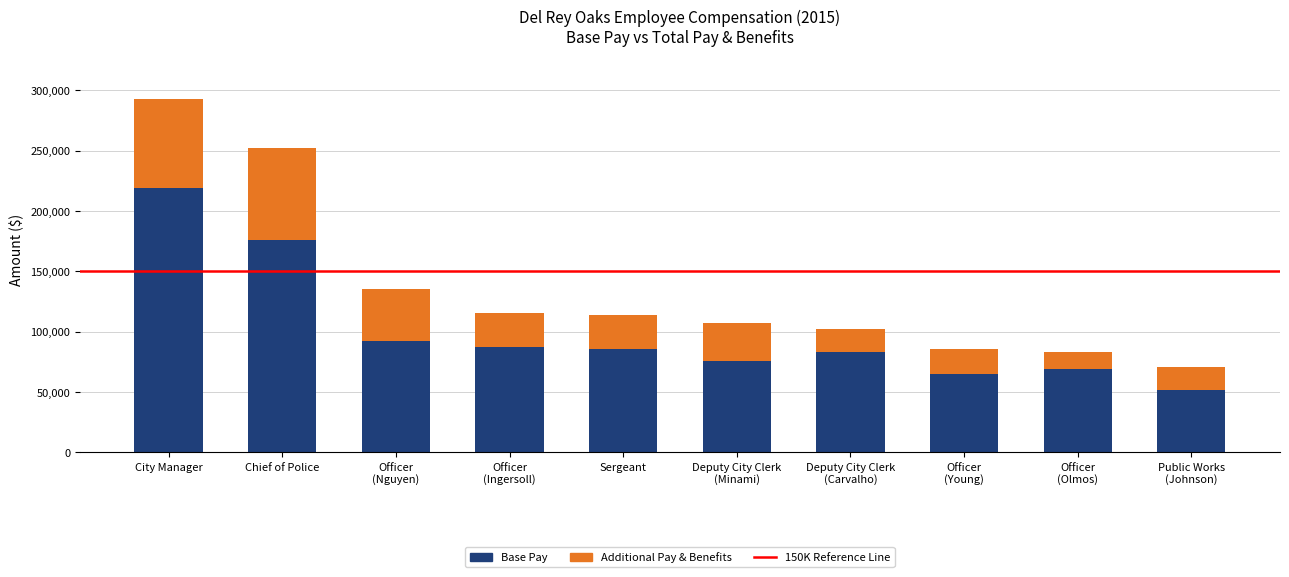

At which category is the sum across all series the highest?

City Manager